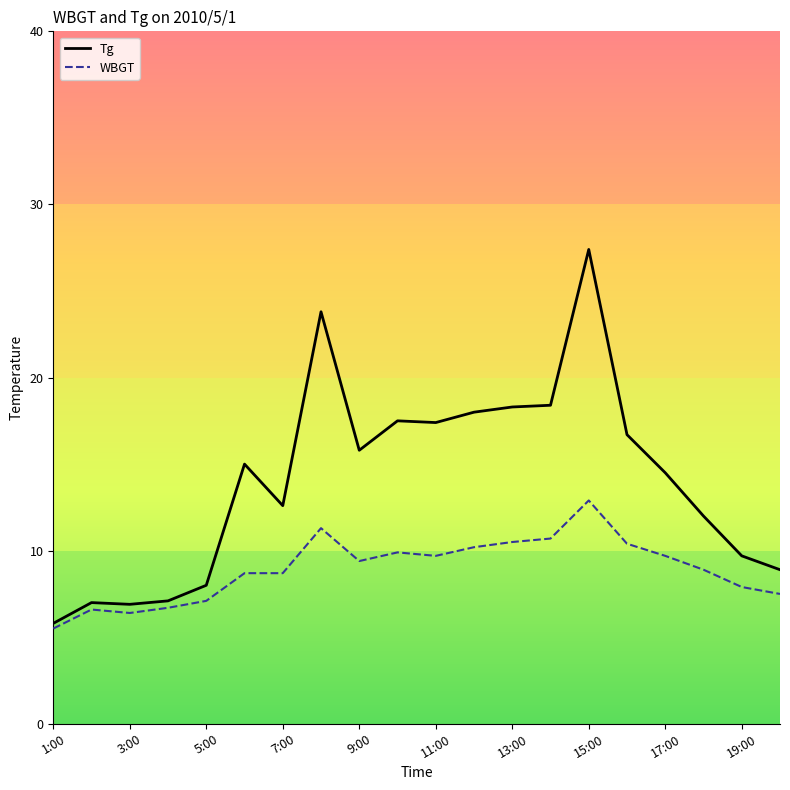

What is the minimum value for Tg?

5.8